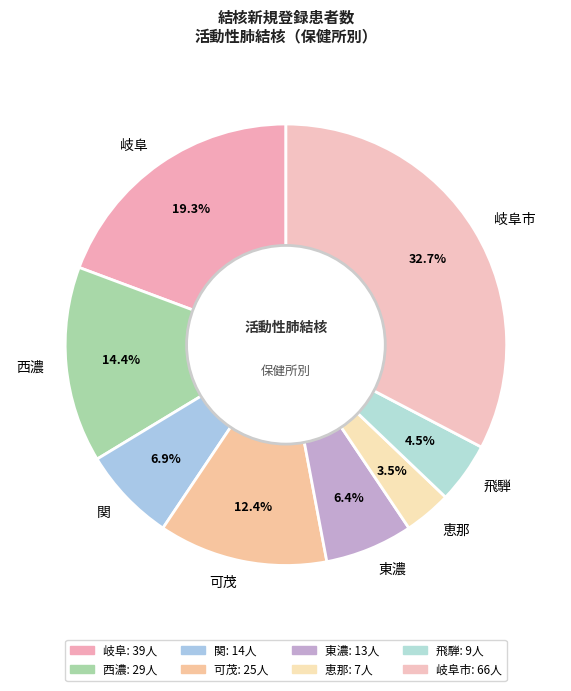

To the nearest percent, what is the average slice percentage?

12%